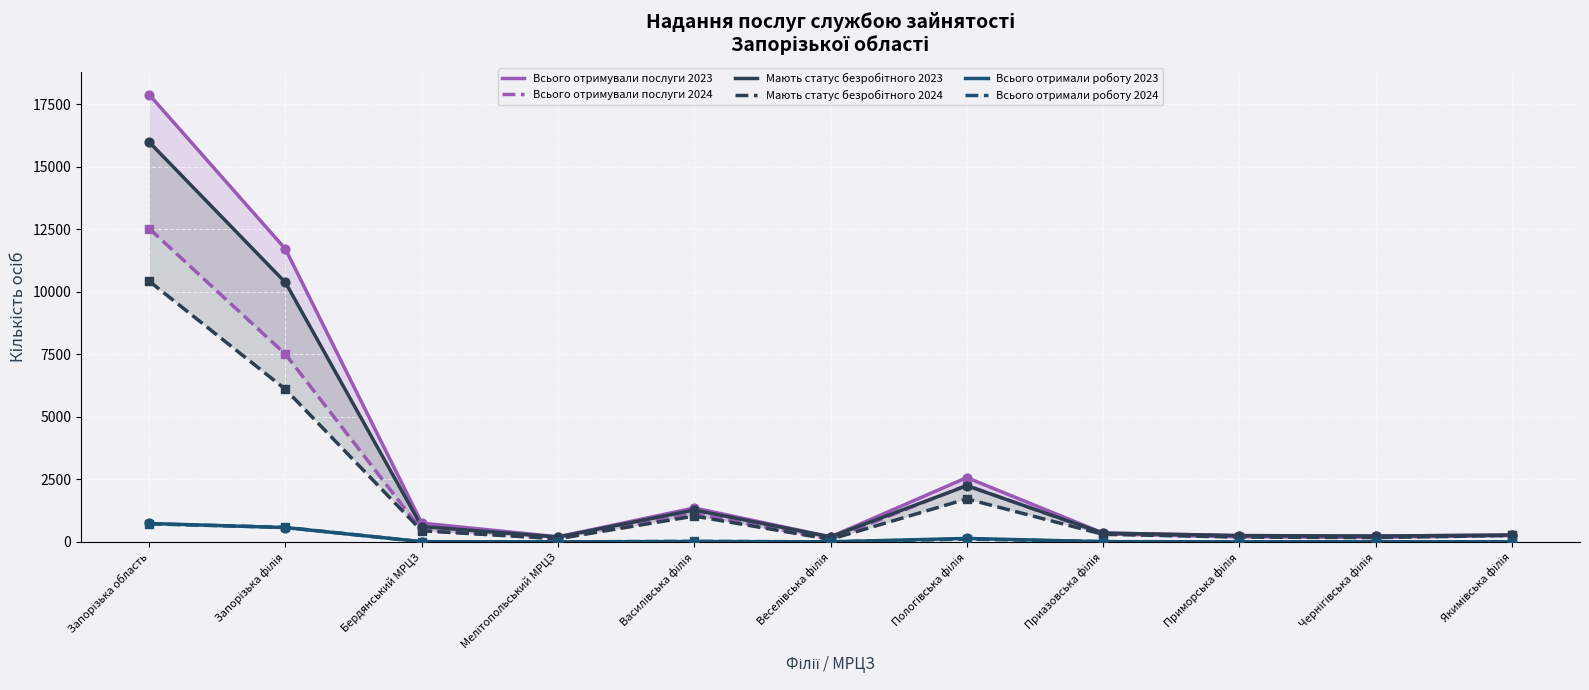

What is the total value across all series at Чернігівська філія?

816